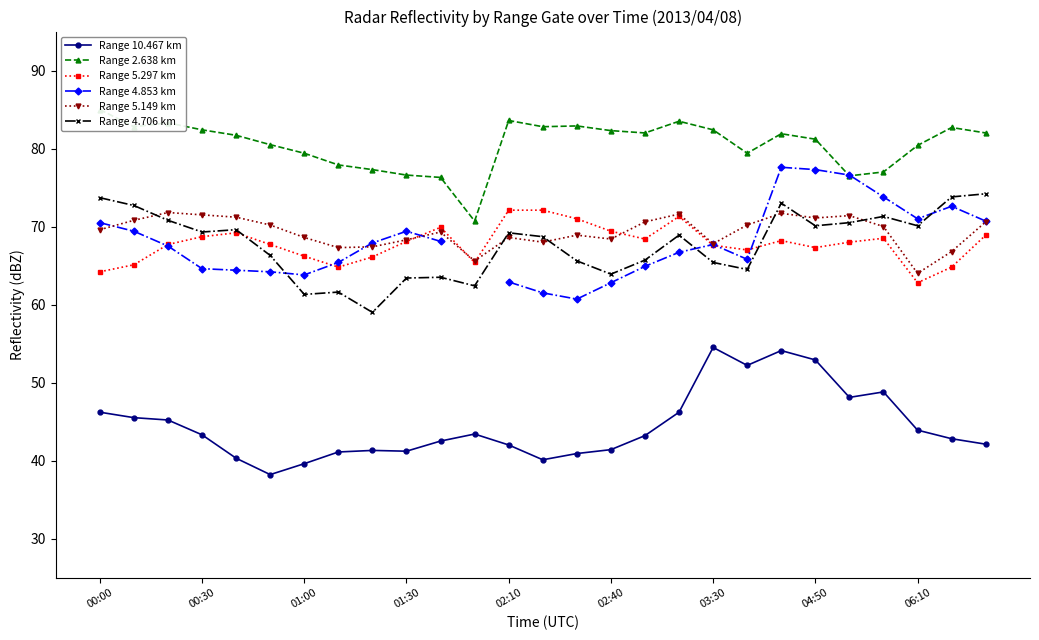

How many distinct data groups are displayed?

6